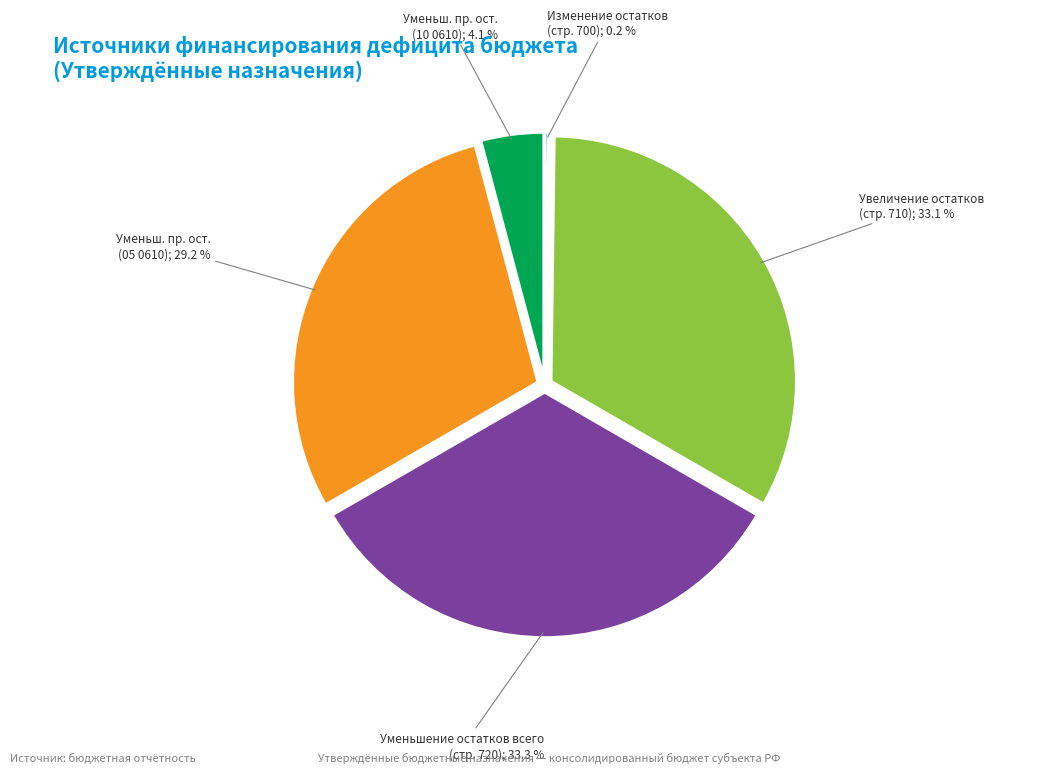

Is there a majority slice in this chart?

No